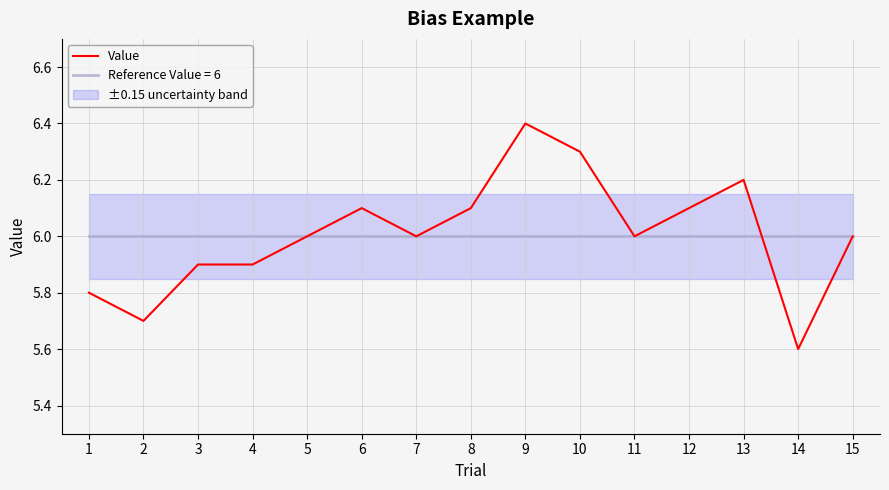

At which label does Value reach its minimum?

14